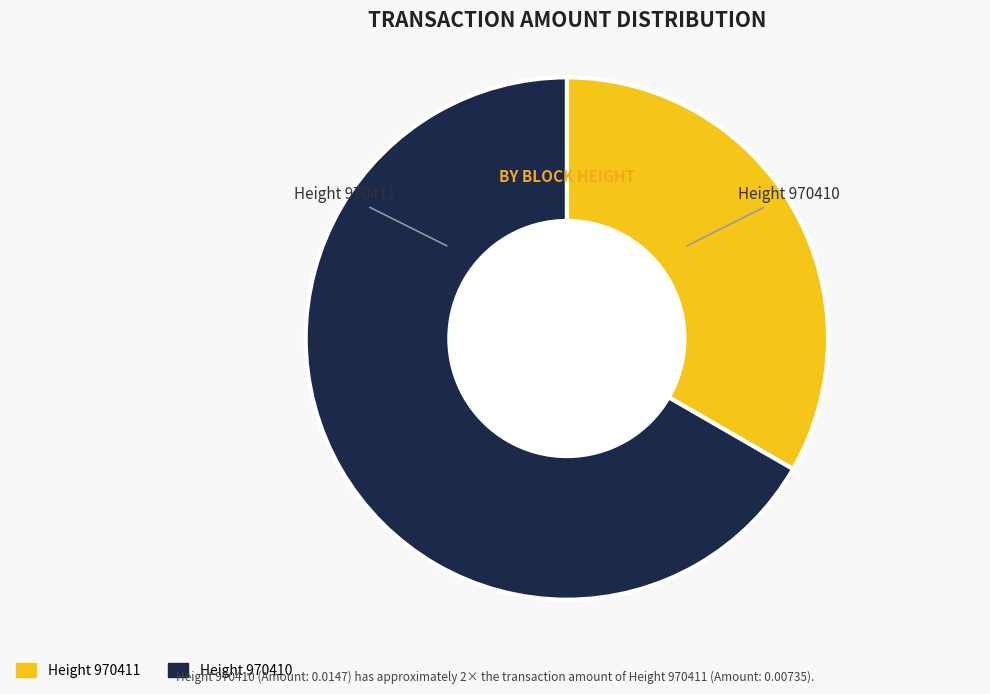

Rank the categories by value from lowest to highest.

970411, 970410